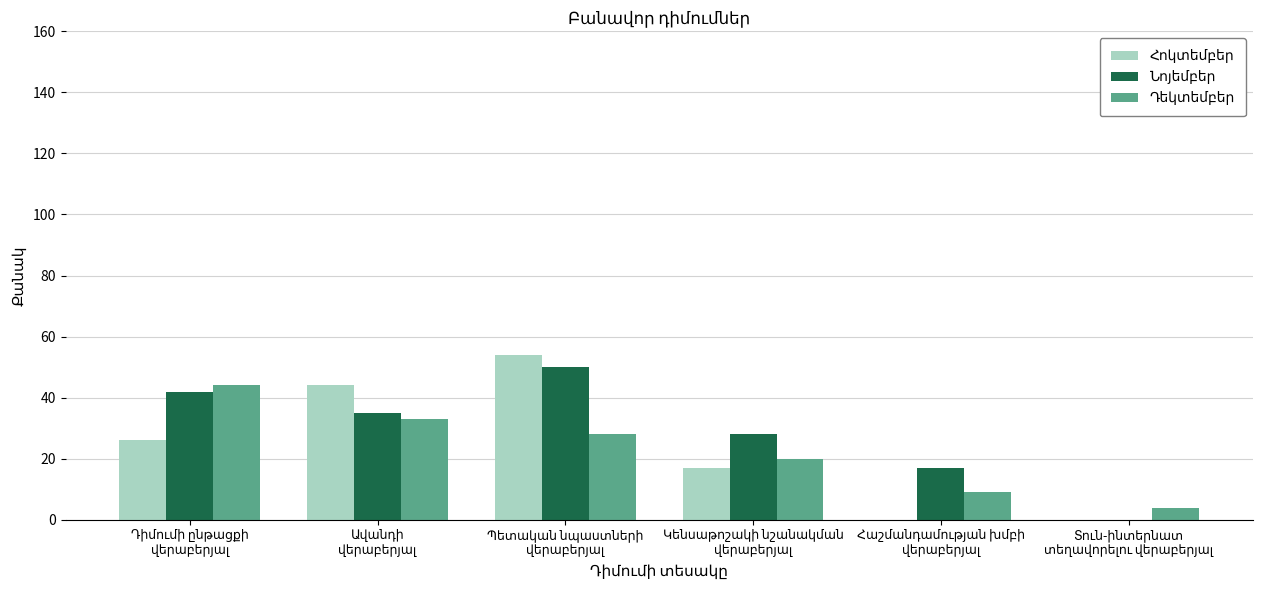

What is the greatest value displayed?

54